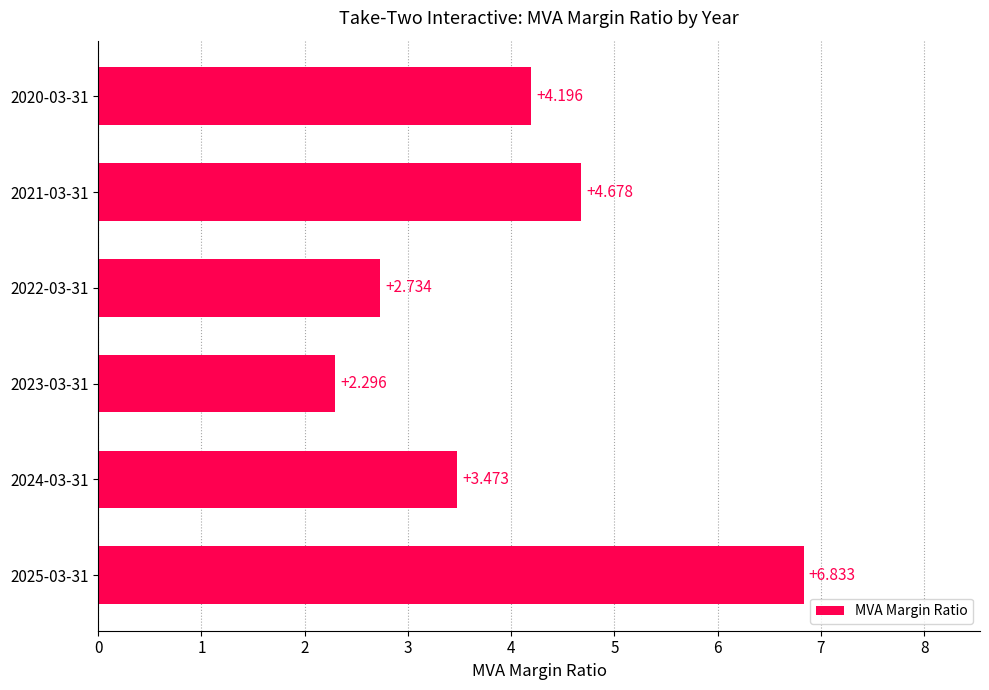

Rank the categories by value from highest to lowest.

2025-03-31, 2021-03-31, 2020-03-31, 2024-03-31, 2022-03-31, 2023-03-31